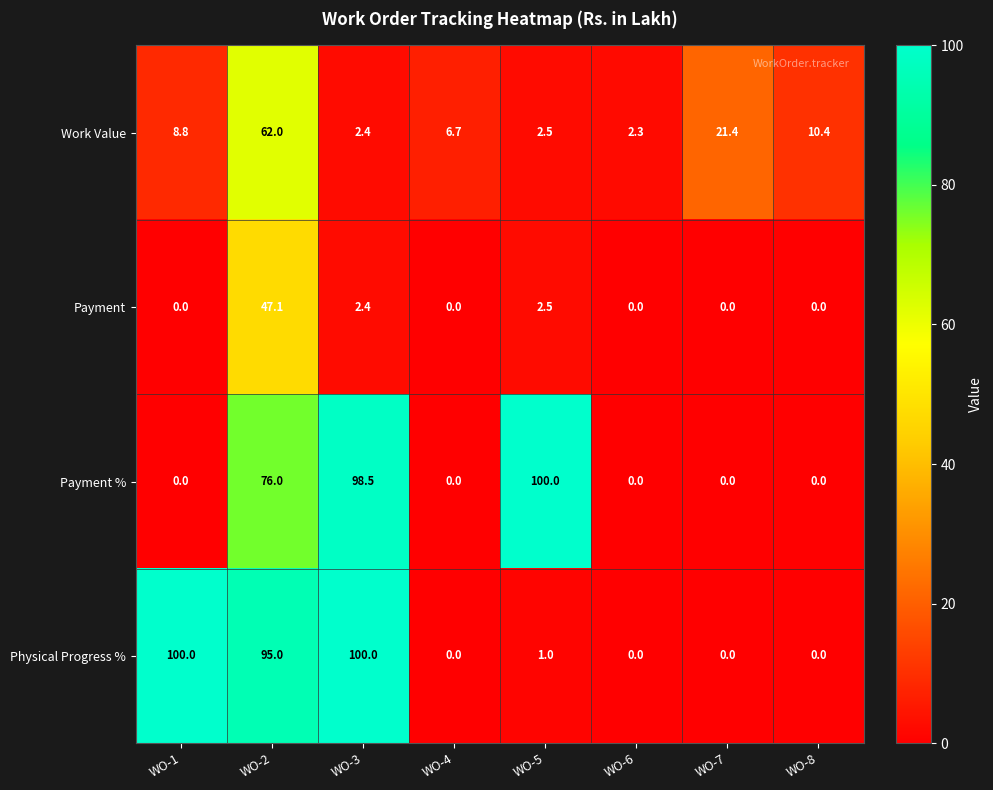

Which category has the highest value in the Payment series?

WO-2